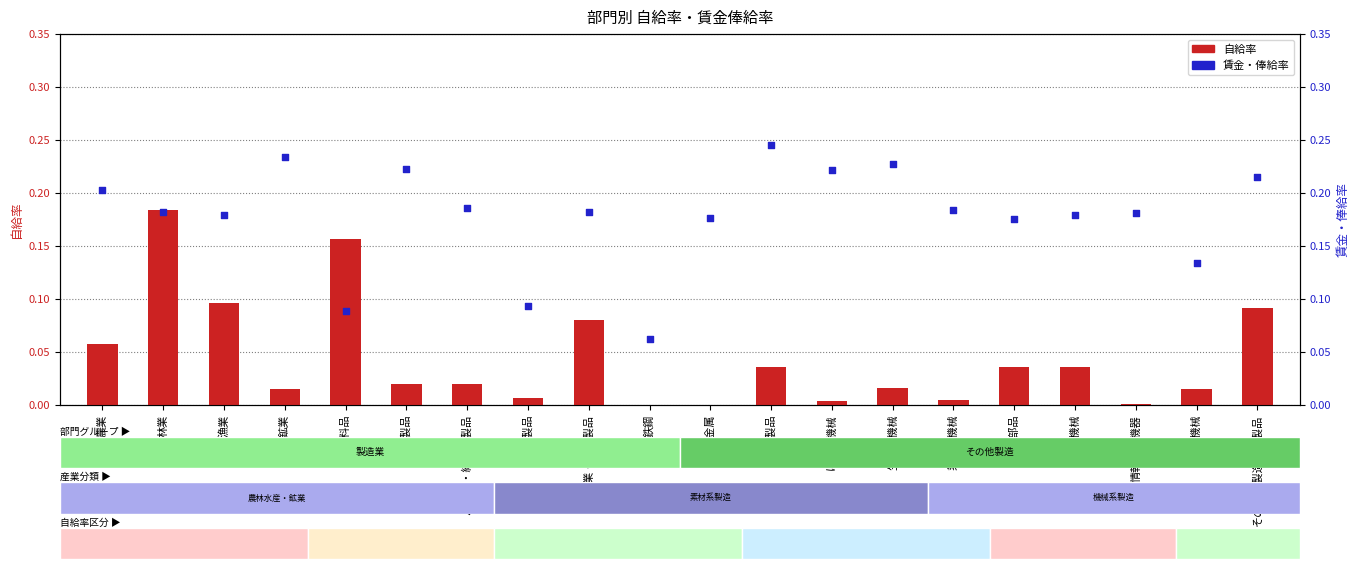

Is the value of 賃金・俸給率 at 電気機械 greater than the value of 自給率 at 情報通信機器?

Yes